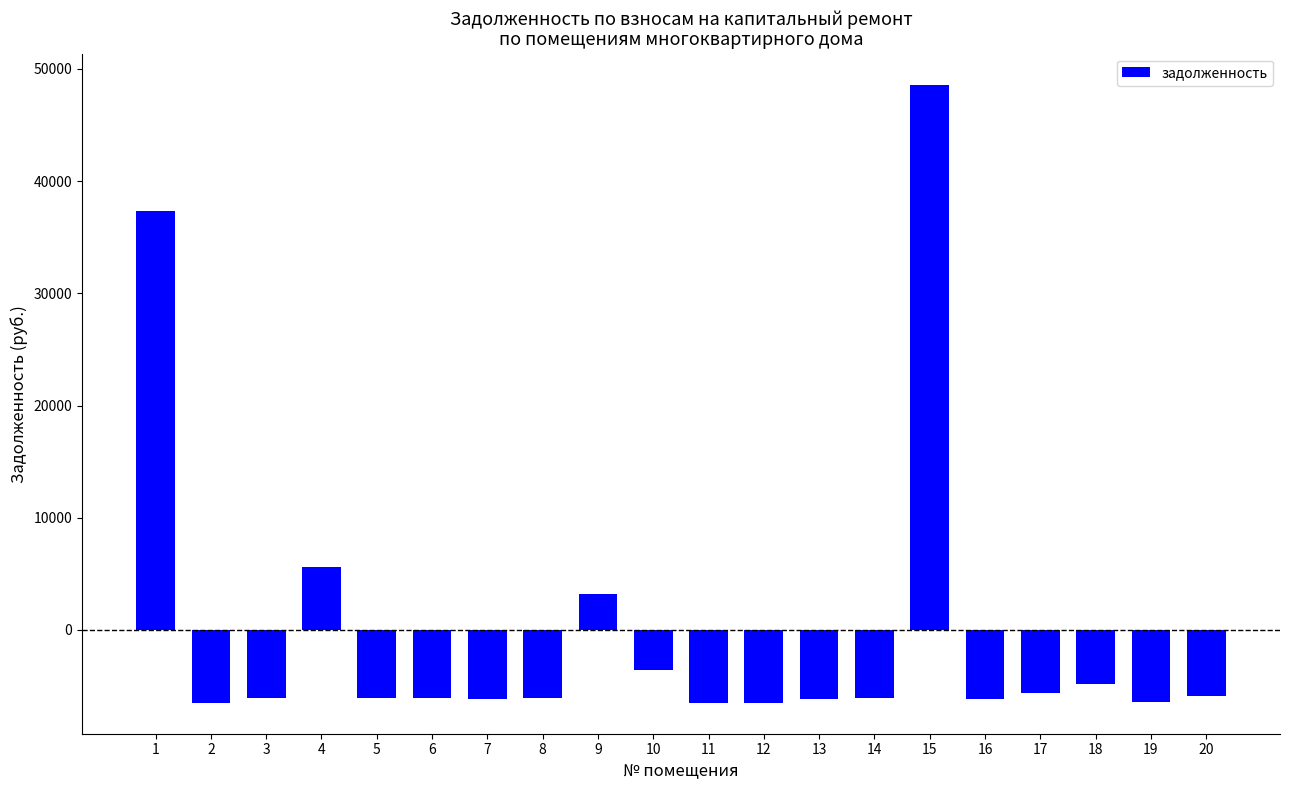

What is the greatest value displayed?

48599.6